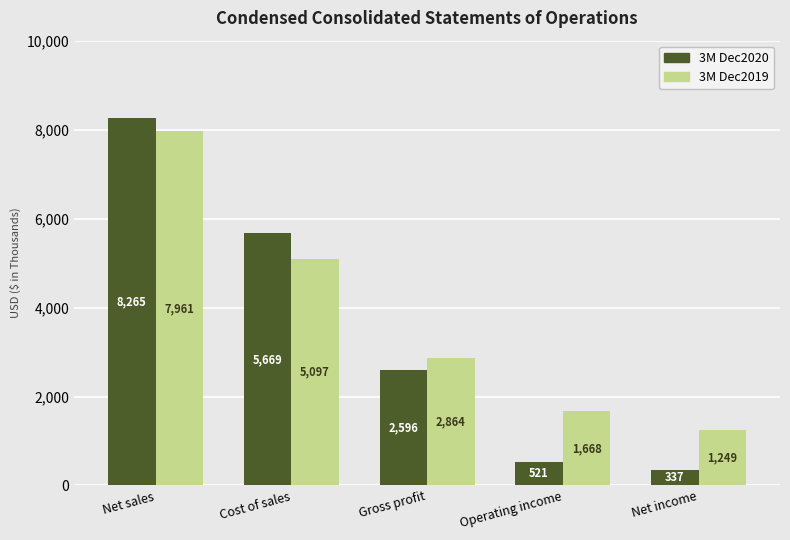

What is the total value across all series at Gross profit?

5460